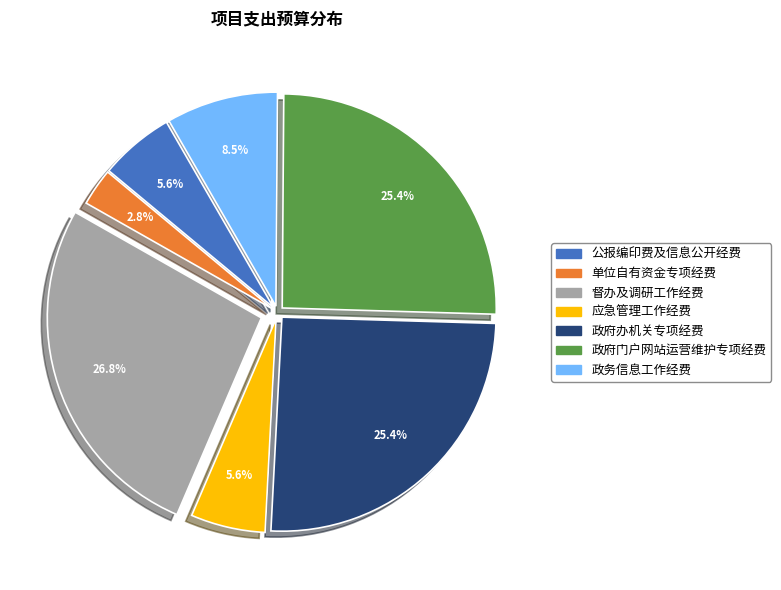

Is there any slice that represents more than half of the pie?

No